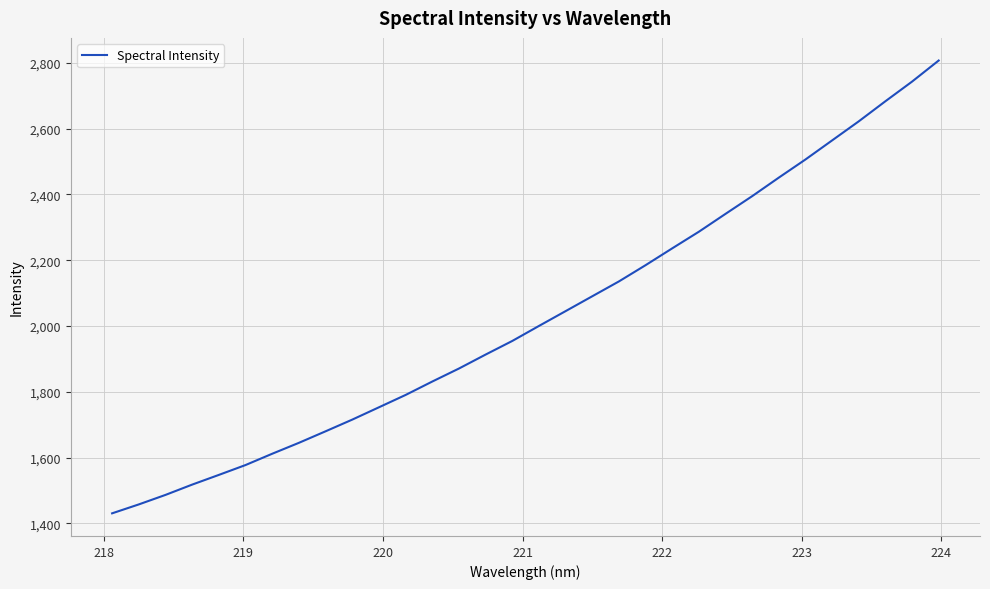

What is the minimum value shown in the chart?

1430.7